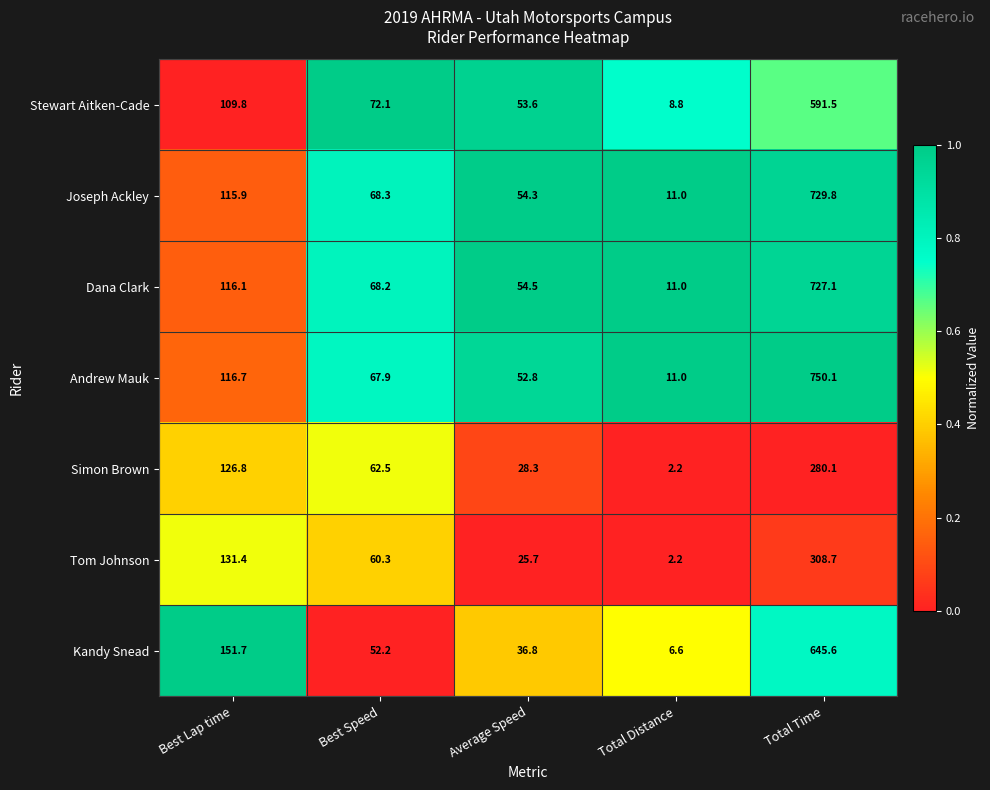

Which series has the largest total across all categories?

Andrew Mauk